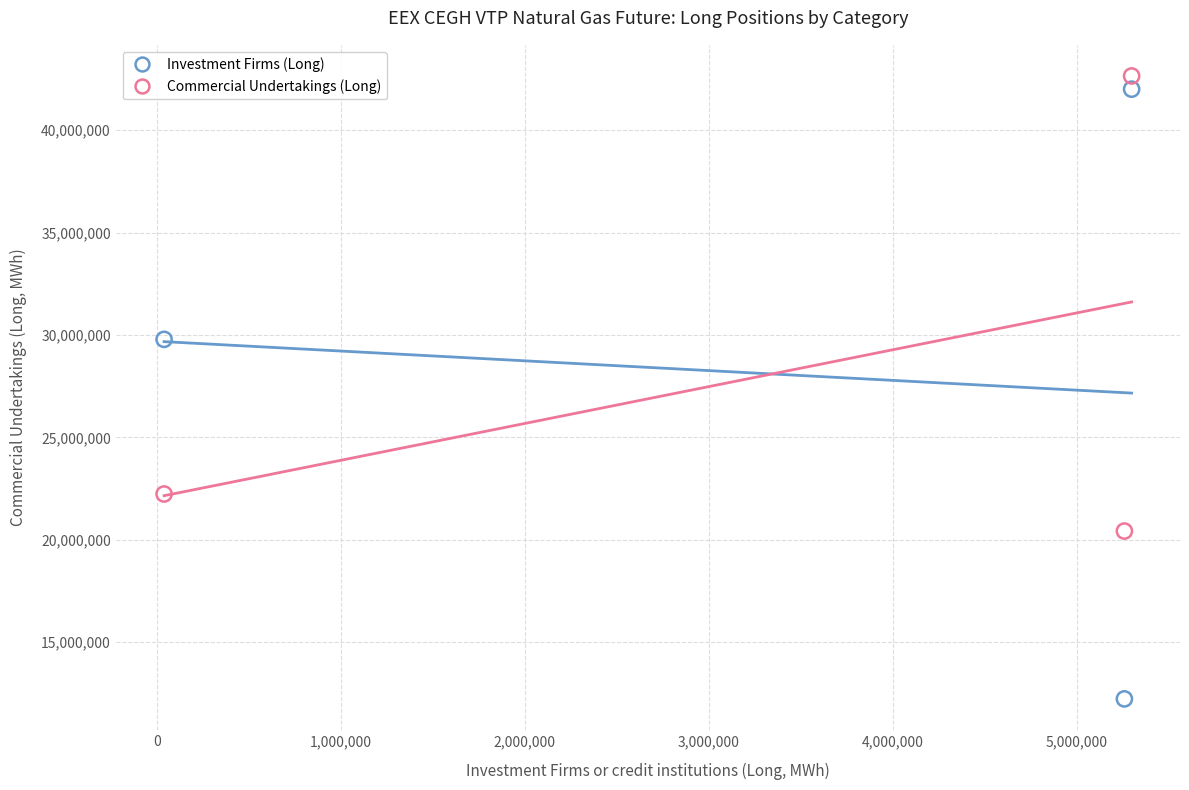

Which series reaches the minimum Y coordinate?

Investment Firms (Long)